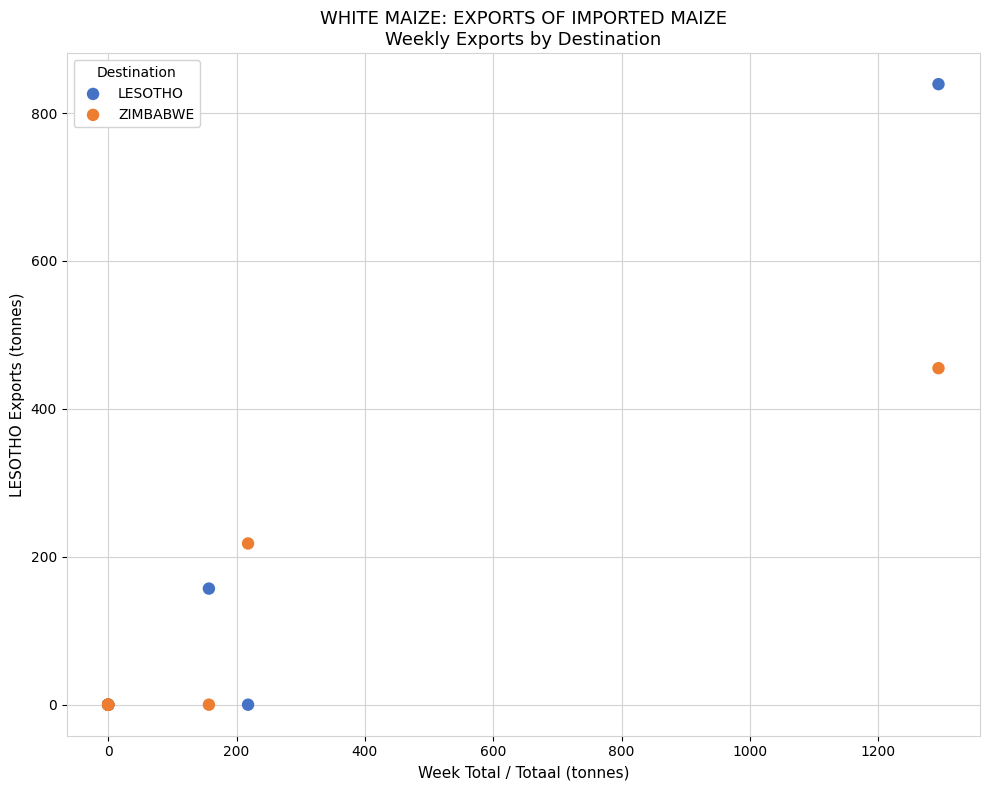

What is the X range (max minus min) for the scatter plot?

1294